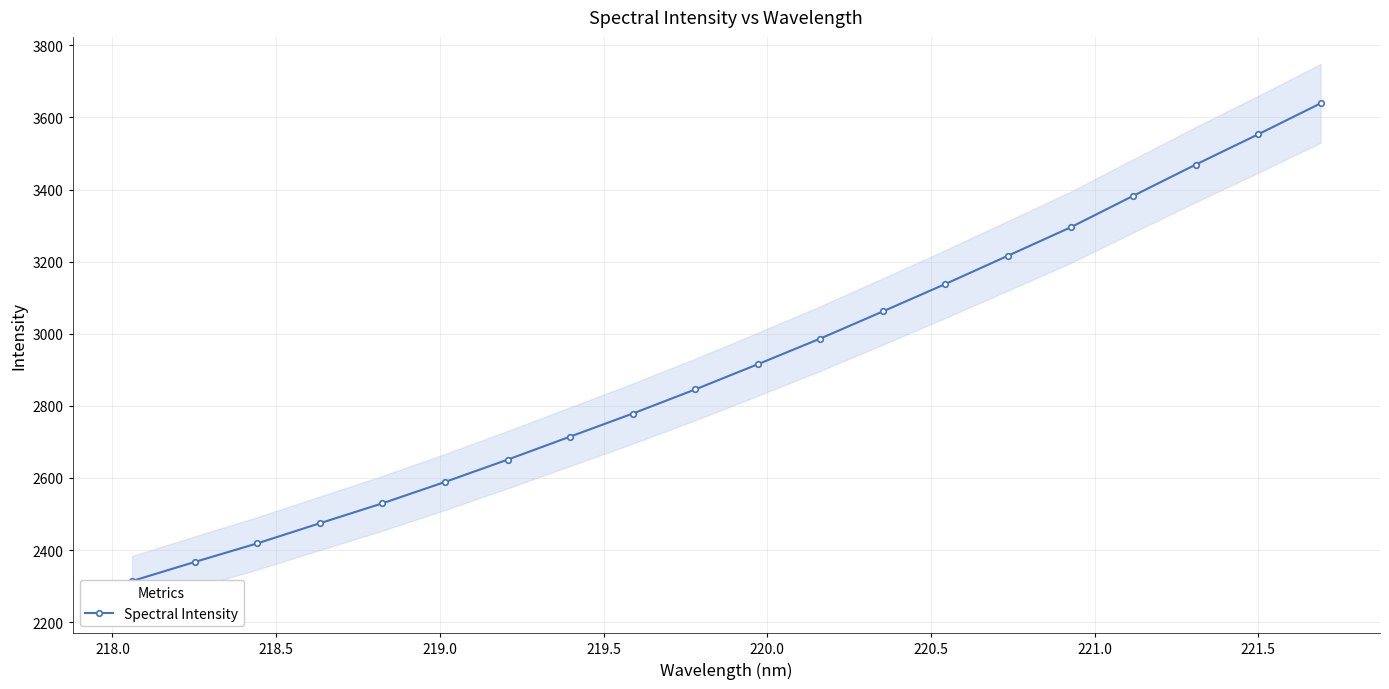

What is the average value?

2916.8